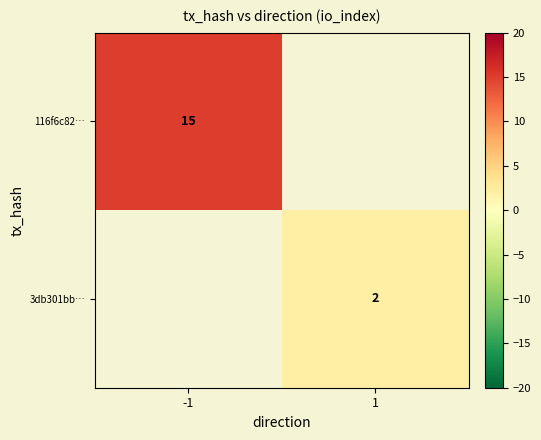

Is the value of 3db301bb… at 1 greater than the value of 116f6c82… at -1?

No